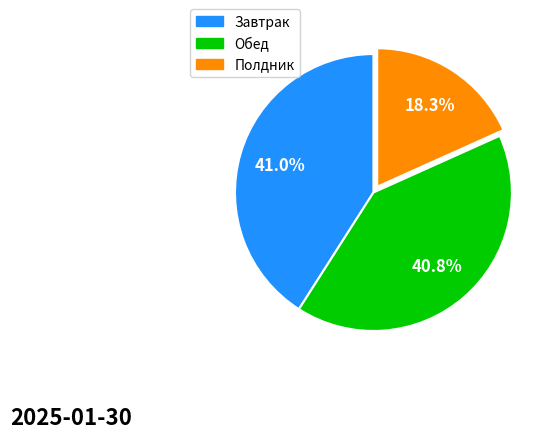

Is there a majority slice in this chart?

No